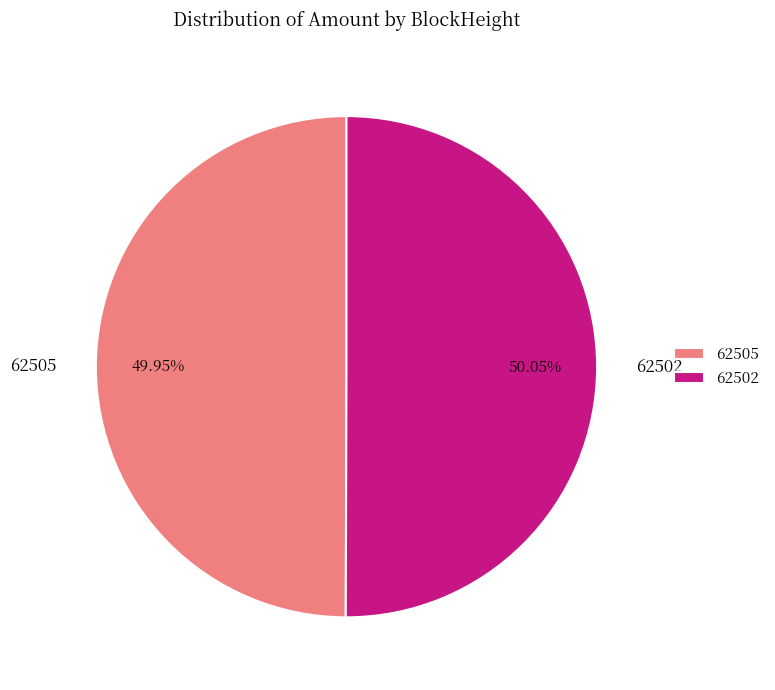

Is the sum of 62502 and 62505 greater than half?

Yes